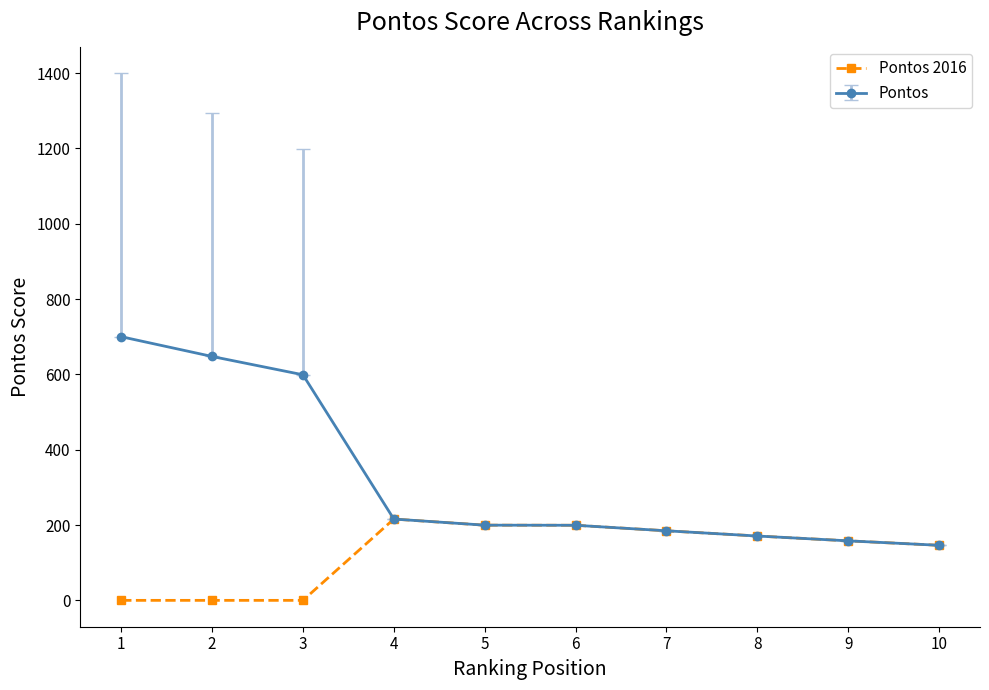

The value of Pontos 2016 at 10 is 261.9. True or false?

False